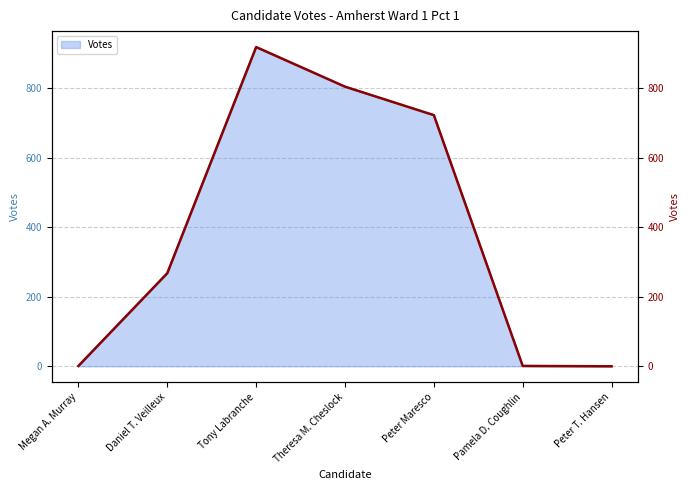

What is the sum of the values at Megan A. Murray and Peter Maresco?

724